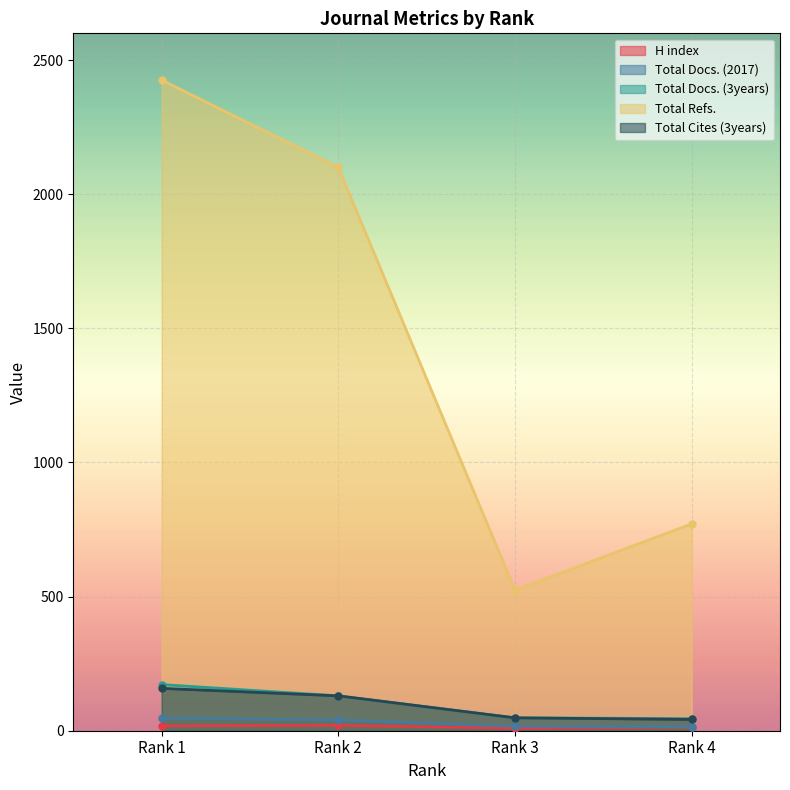

What is the sum of the Total Docs. (2017) values at Rank 2 and Rank 3?

57